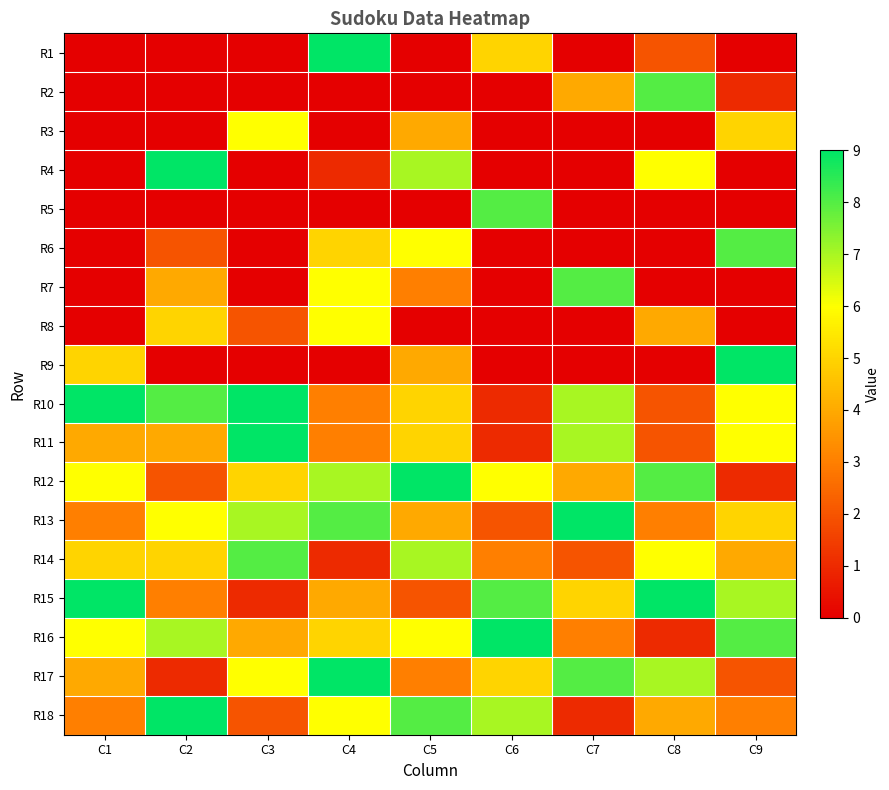

At C7, list the series in order from smallest to largest.

R1, R3, R4, R5, R6, R8, R9, R18, R14, R16, R2, R12, R15, R10, R11, R7, R17, R13